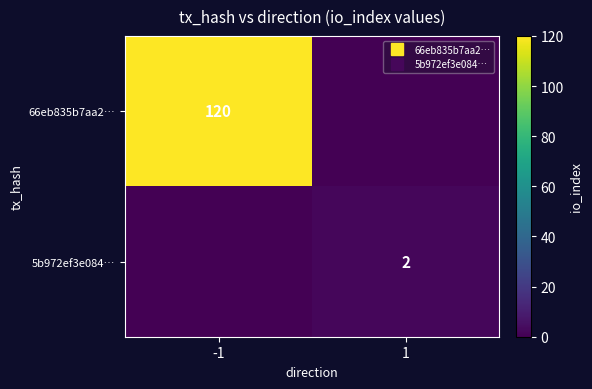

What is the spread (max minus min) of values at -1?

120